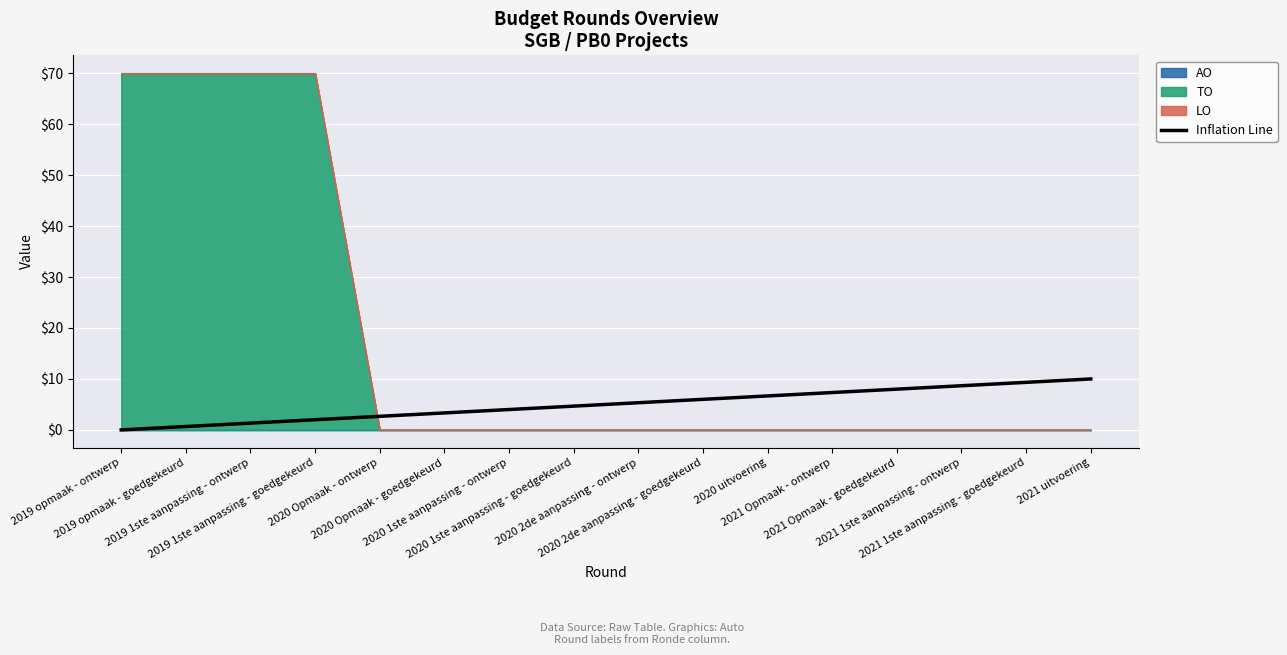

What is the difference between the maximum and minimum values?

10.0